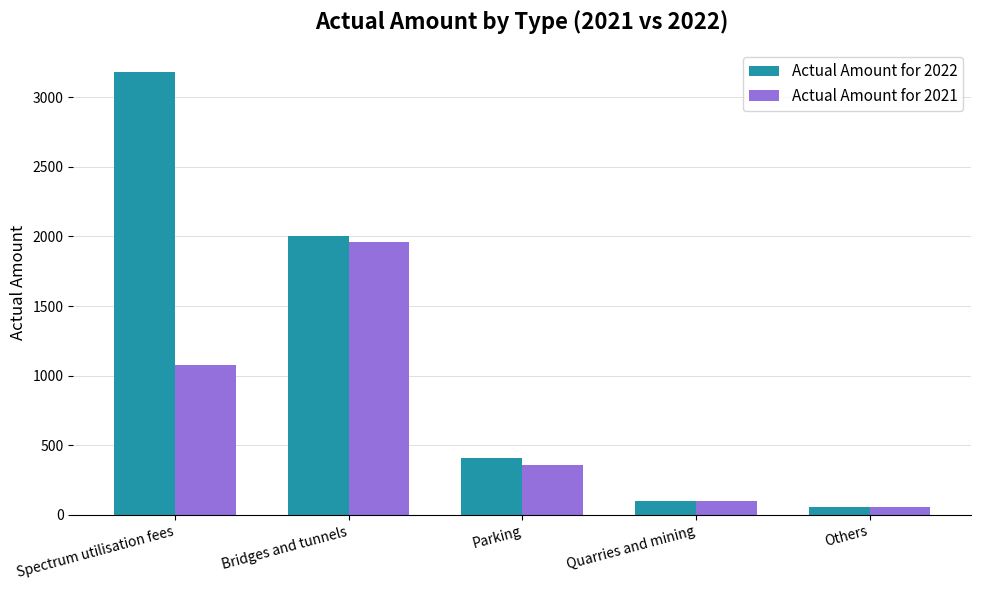

Which series has the largest range (max minus min)?

Actual Amount for 2022